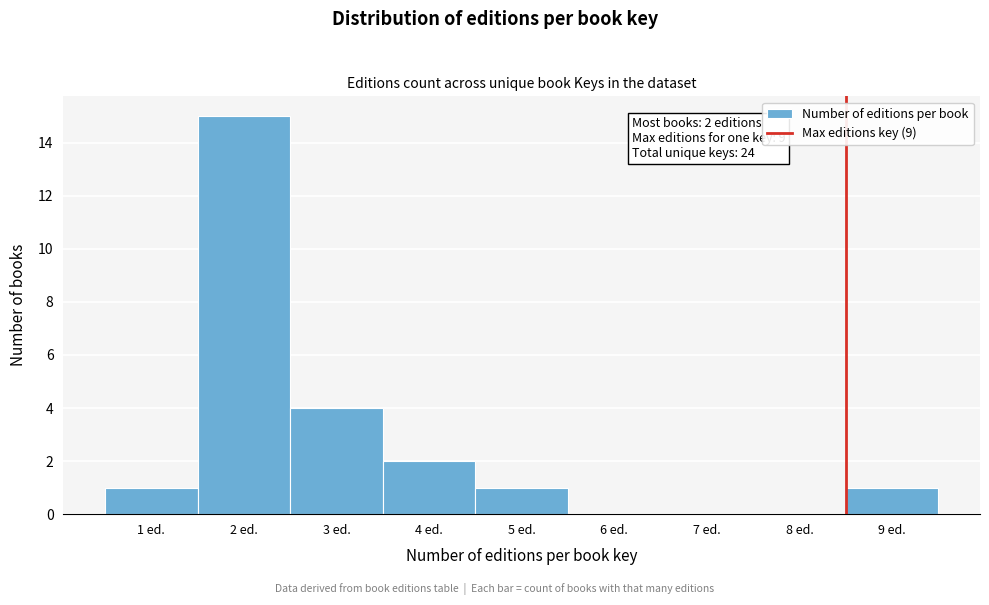

Reading left to right, extract all data points from this chart.

1 ed.=1	2 ed.=15	3 ed.=4	4 ed.=2	5 ed.=1	6 ed.=0	7 ed.=0	8 ed.=0	9 ed.=1